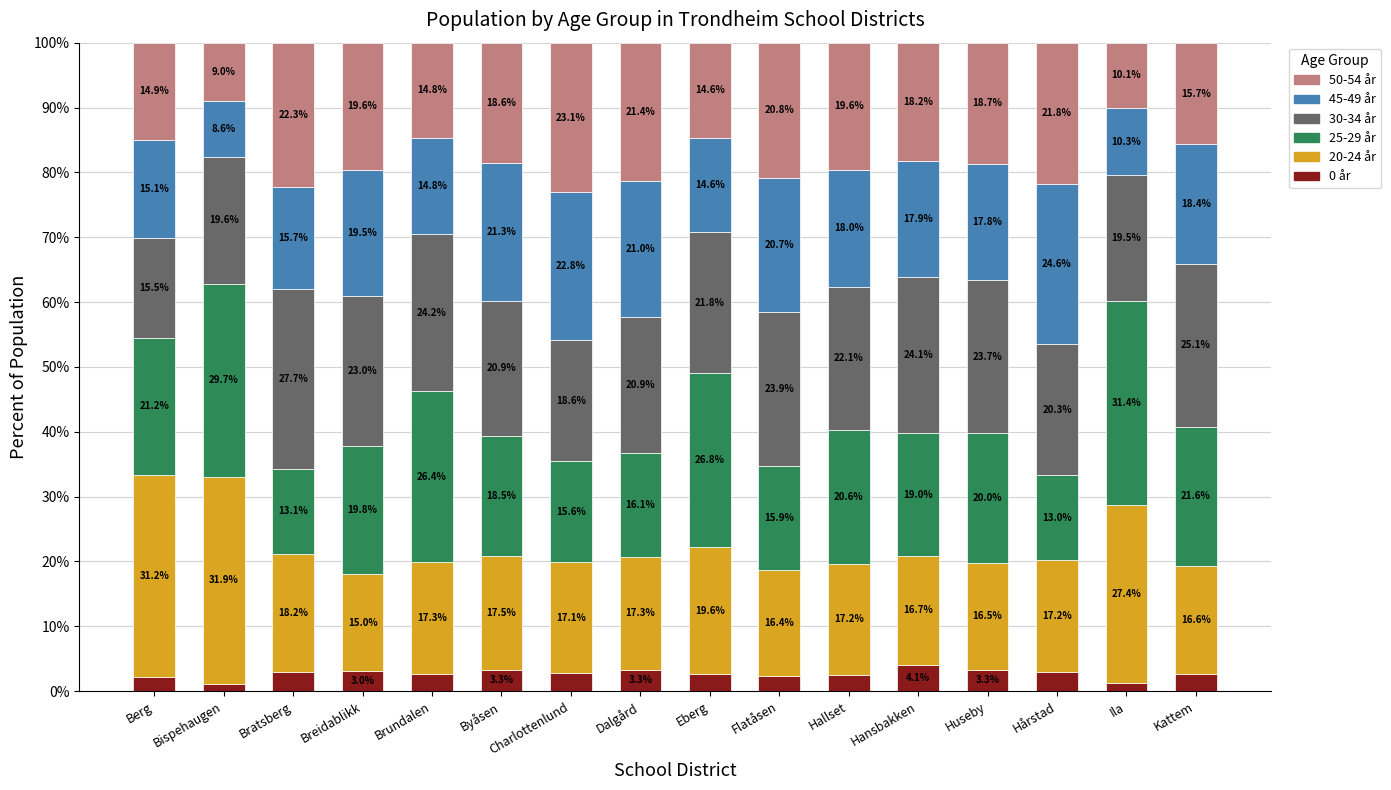

What is the average value of the 0 år series?

2.7